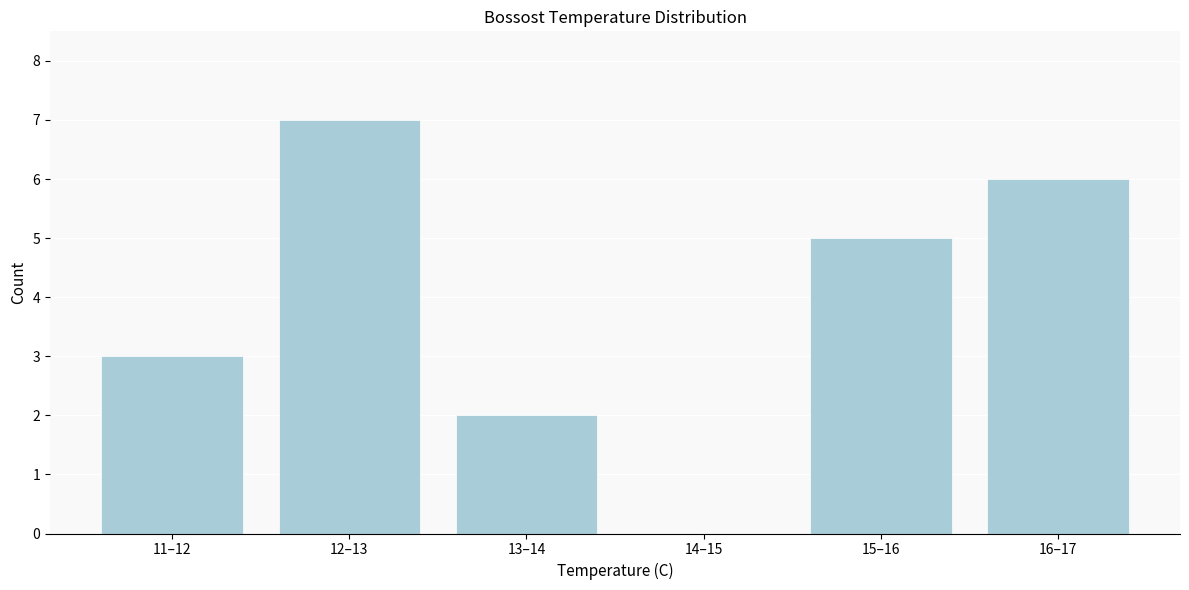

Reading right to left, list all the values displayed in this chart.

16–17=6	15–16=5	14–15=0	13–14=2	12–13=7	11–12=3